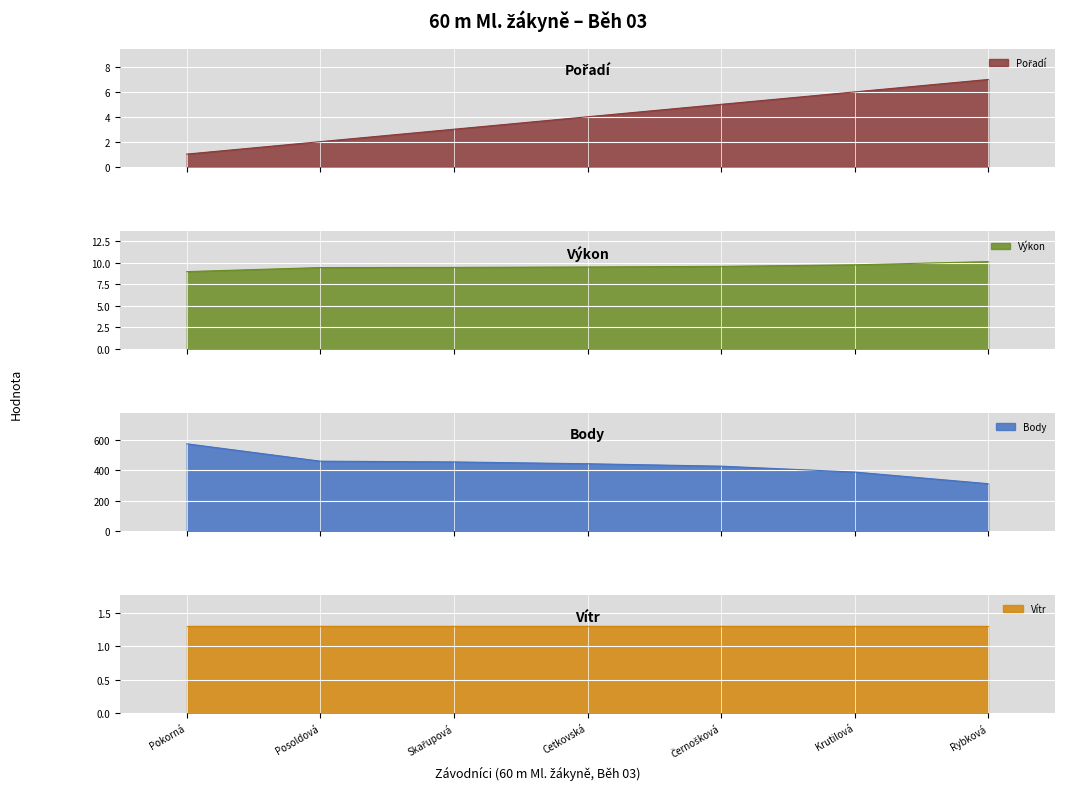

What is the minimum value for Výkon?

9.0